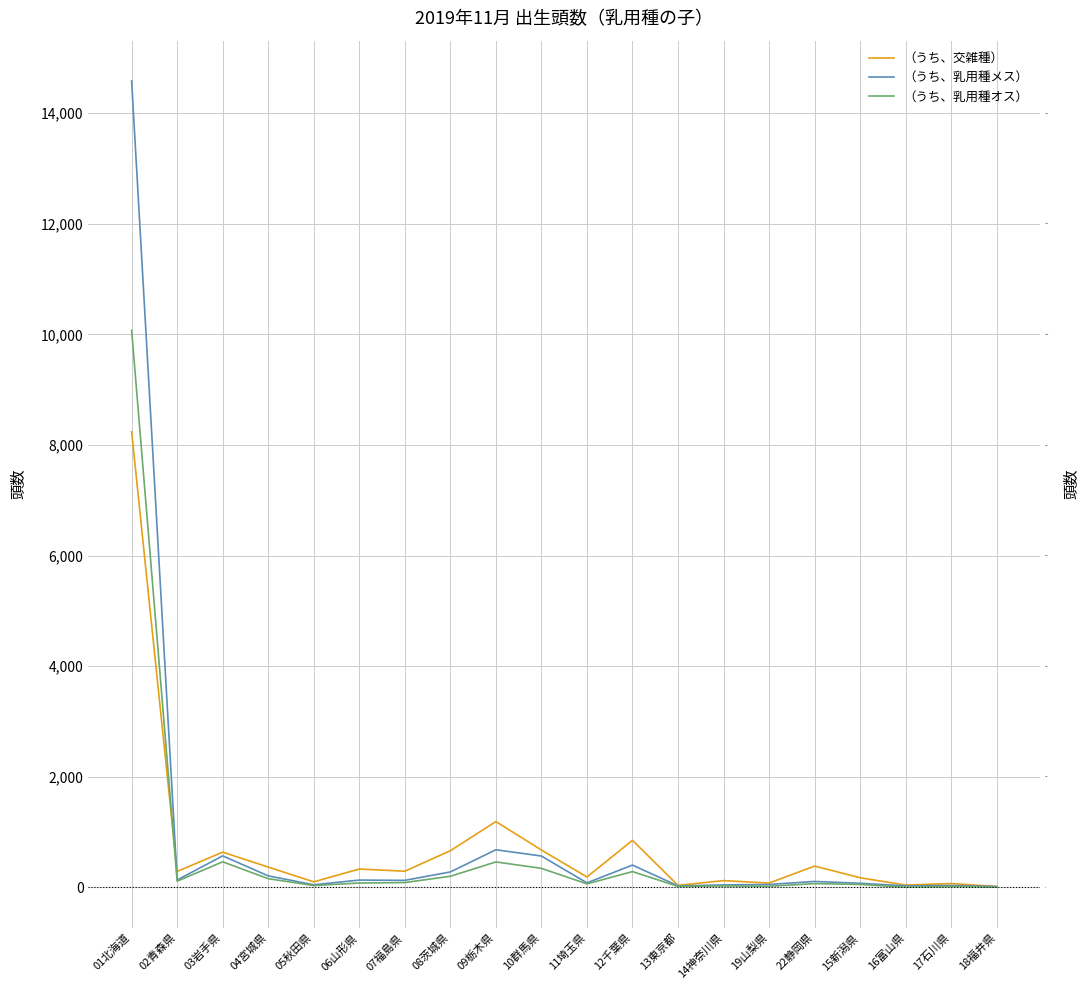

Which series has the widest spread of values?

（うち、乳用種メス）